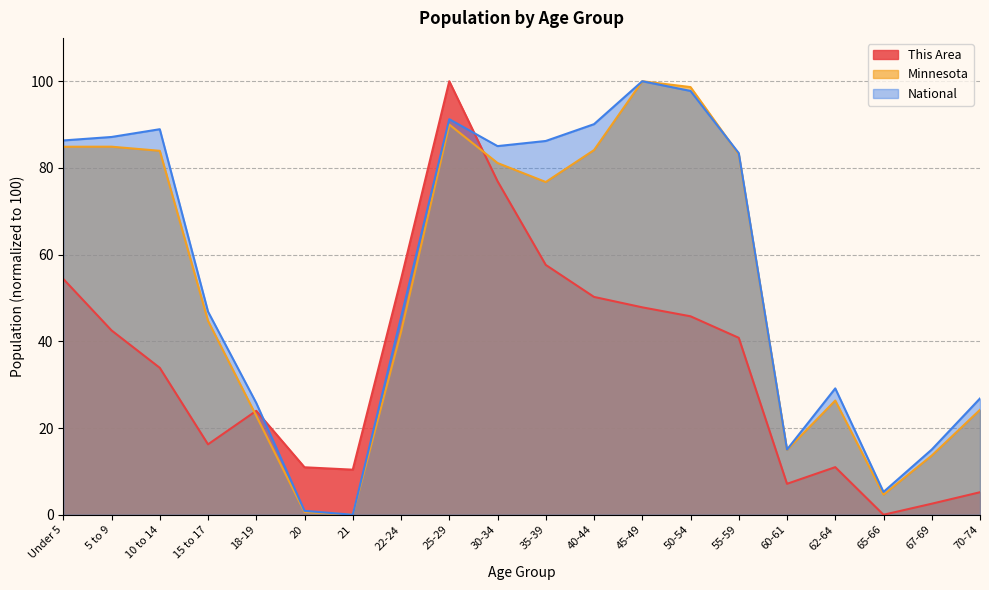

Where is the first local maximum for Minnesota?

5 to 9